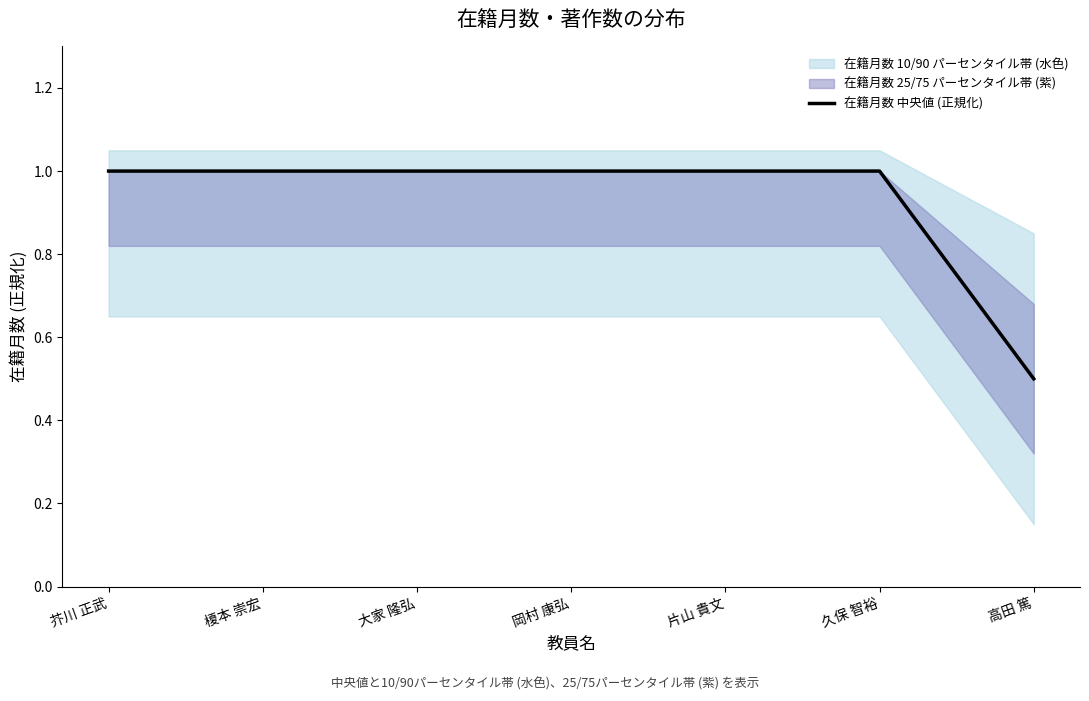

Which has a higher value, 片山 貴文 or 久保 智裕?

片山 貴文